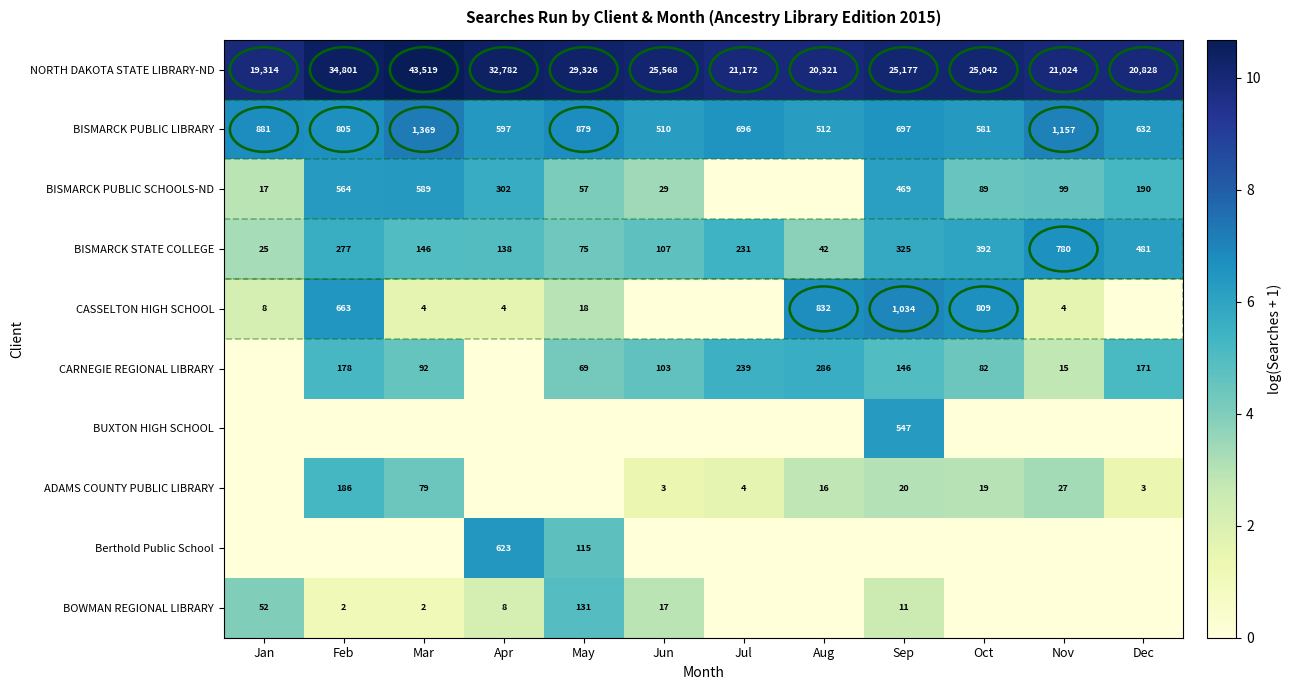

Is it true that BISMARCK PUBLIC LIBRARY equals 200 at Aug?

False